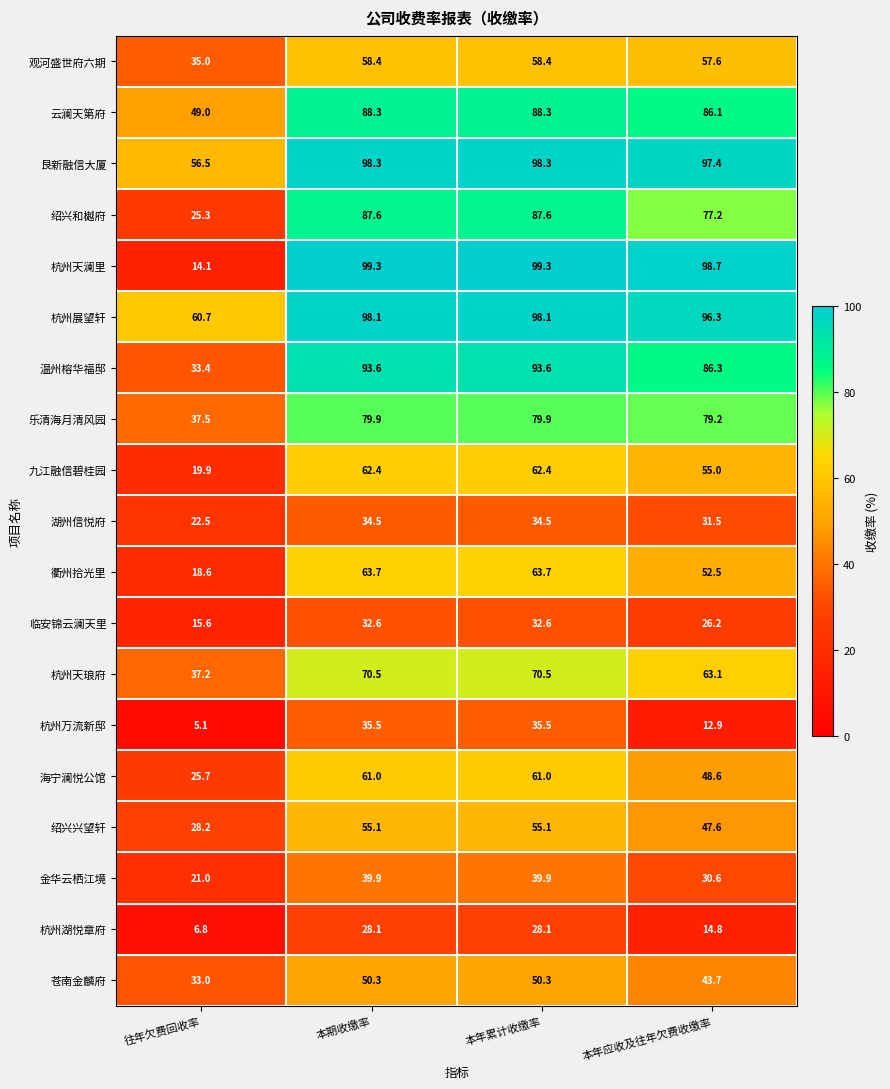

At which category does the chart reach its minimum across all series?

往年欠费回收率